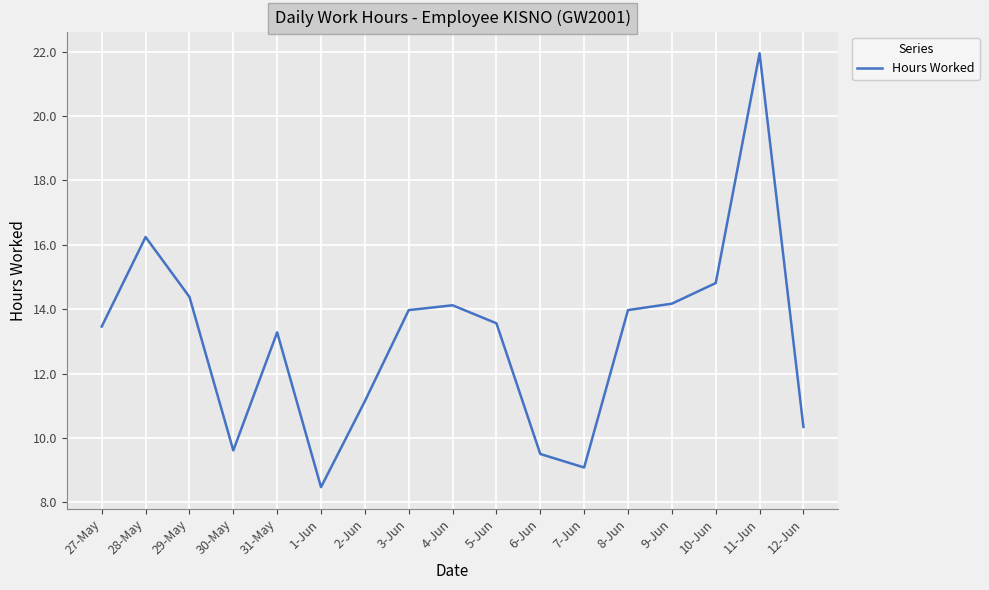

Which label corresponds to the largest value in the chart?

11-Jun